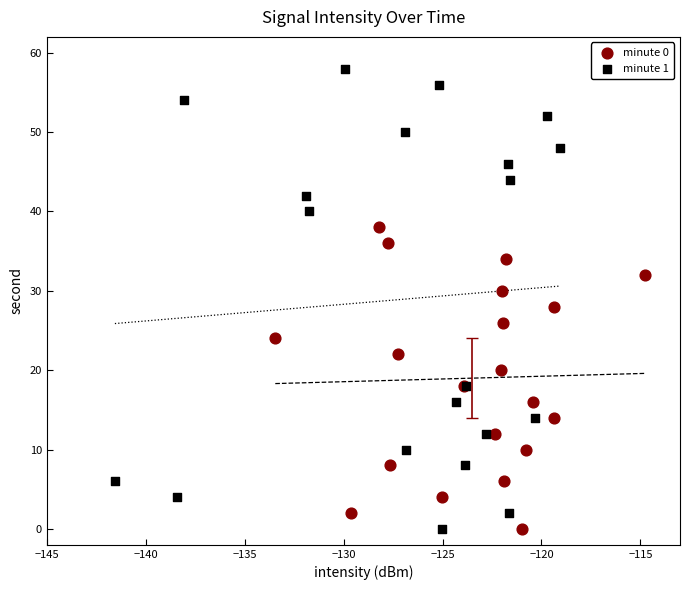

Which series contains the highest Y value?

minute 1